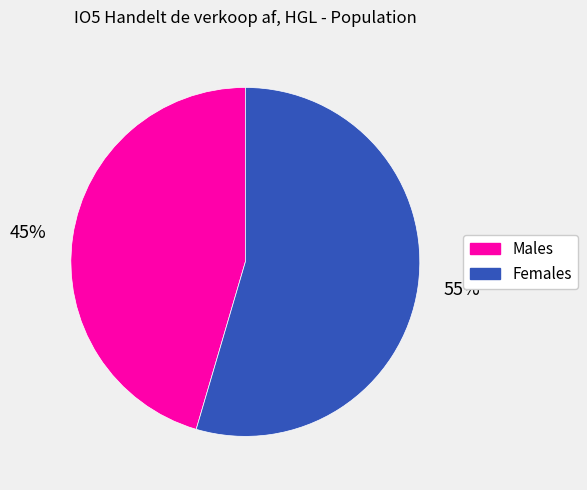

Rank the categories by value from lowest to highest.

45%, 55%